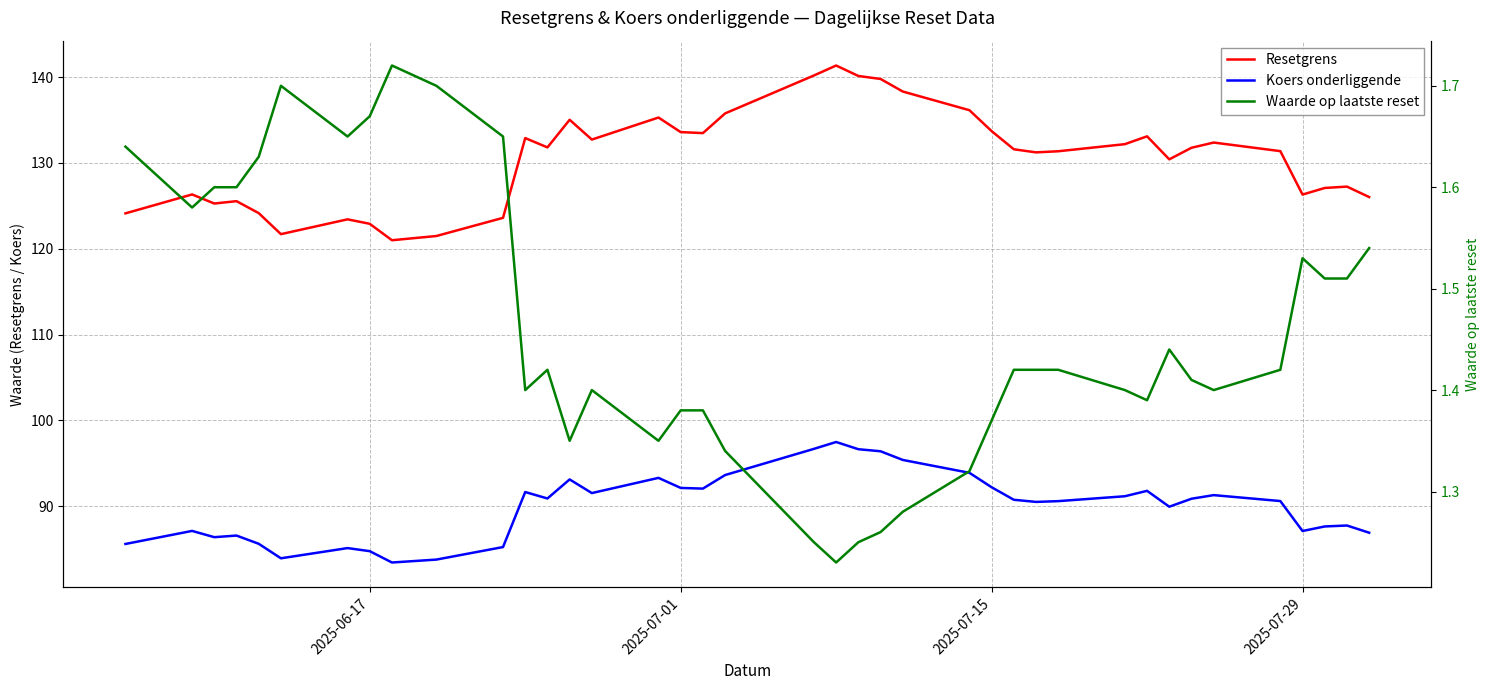

How many lines are shown in the chart?

3